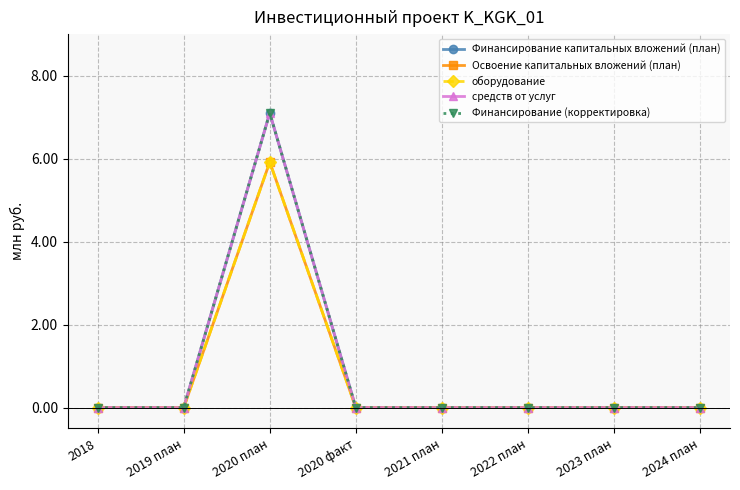

True or false: Освоение капитальных вложений (план) has a value of 5.9 at 2020 план.

True